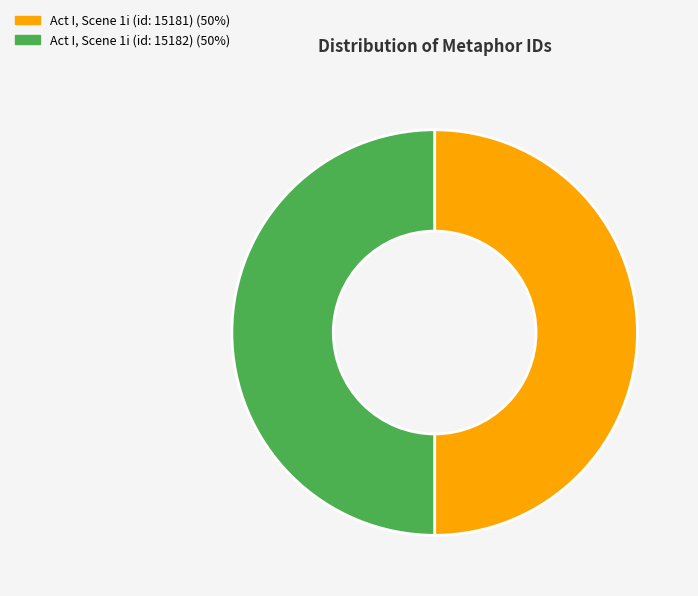

The Act I, Scene 1i (id: 15181) slice represents 40% of the pie. True or false?

False